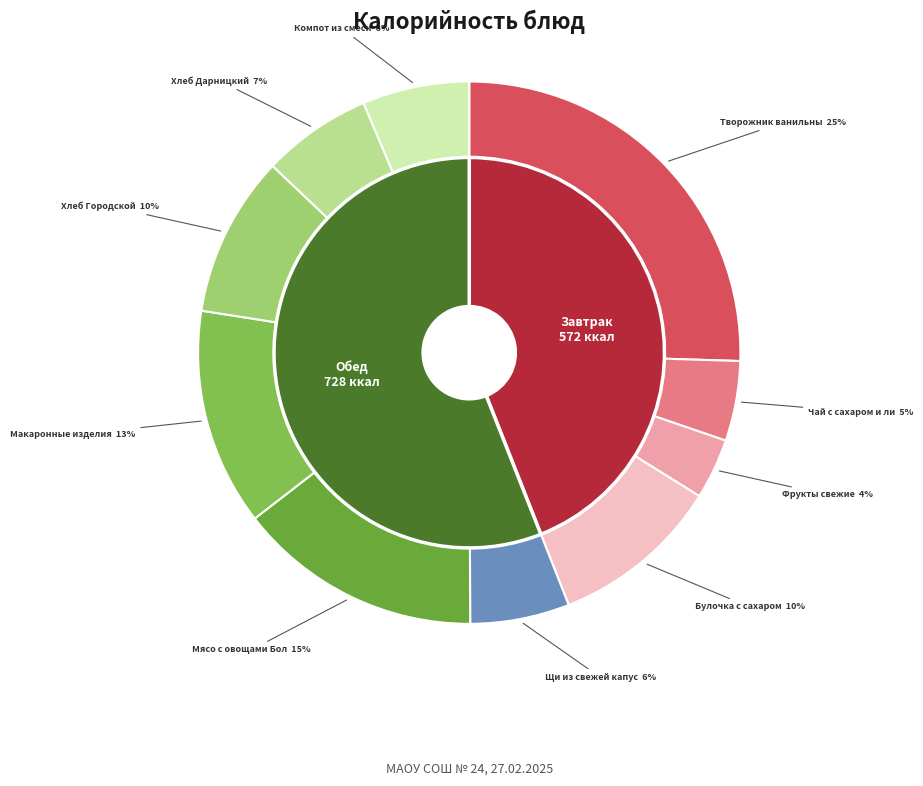

To the nearest percent, what is the difference between the largest and smallest slice percentages?

22%